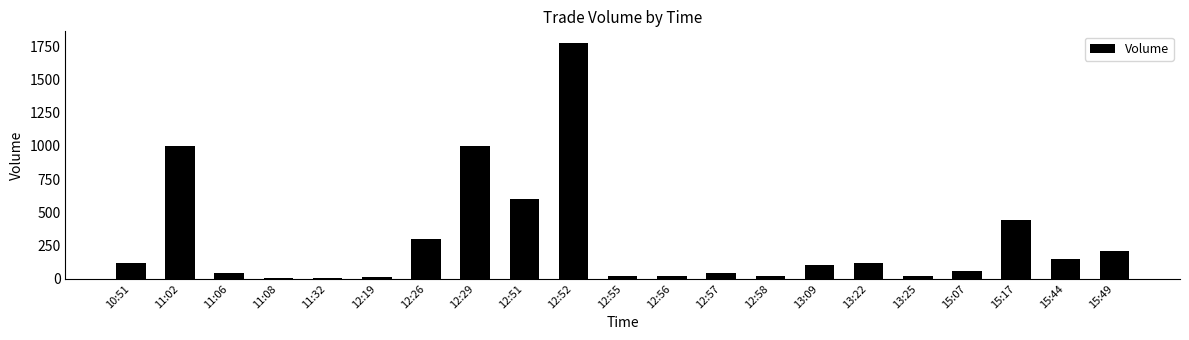

The chart shows a value of 1773 at 12:52. True or false?

True